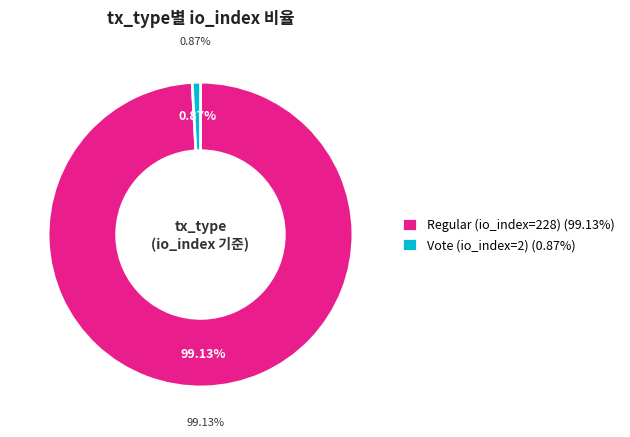

Rank the categories by value from lowest to highest.

Vote (io_index=2), Regular (io_index=228)